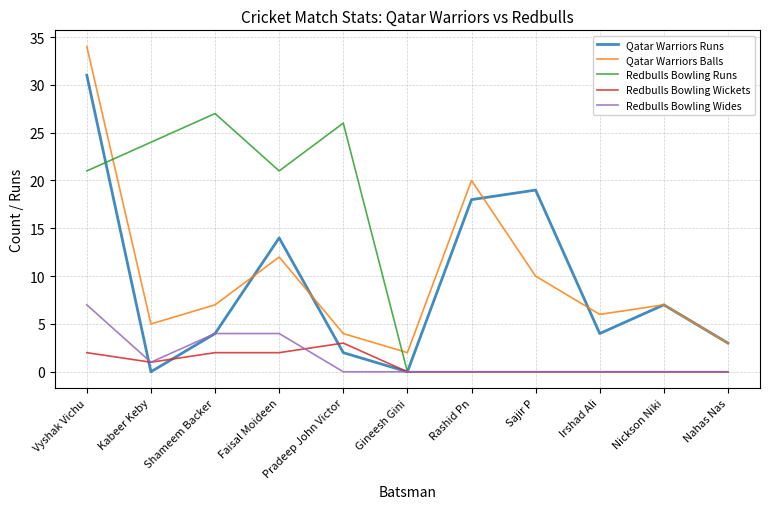

How many distinct data groups are displayed?

5